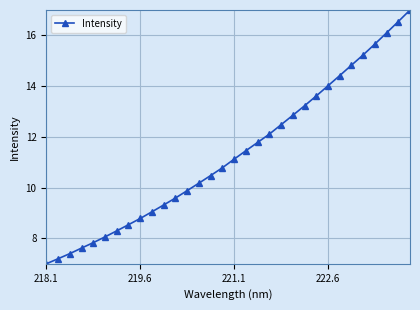

What is the minimum value shown in the chart?

7.0